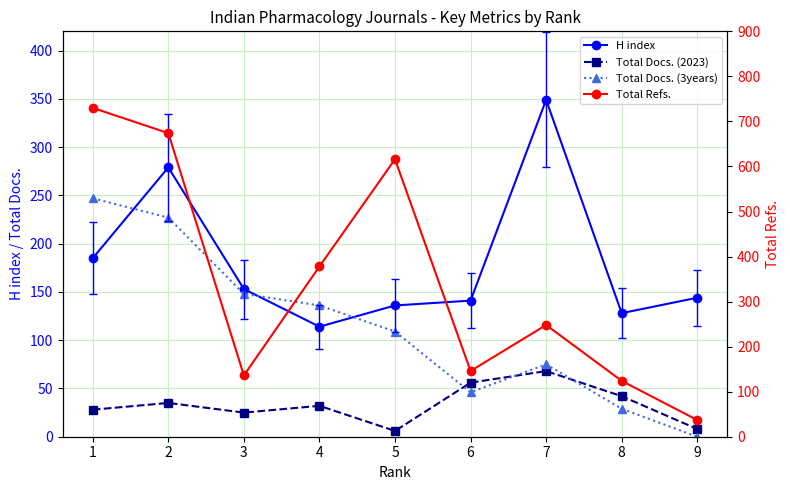

What is the difference between the maximum and second lowest values in the Total Refs. series?

606